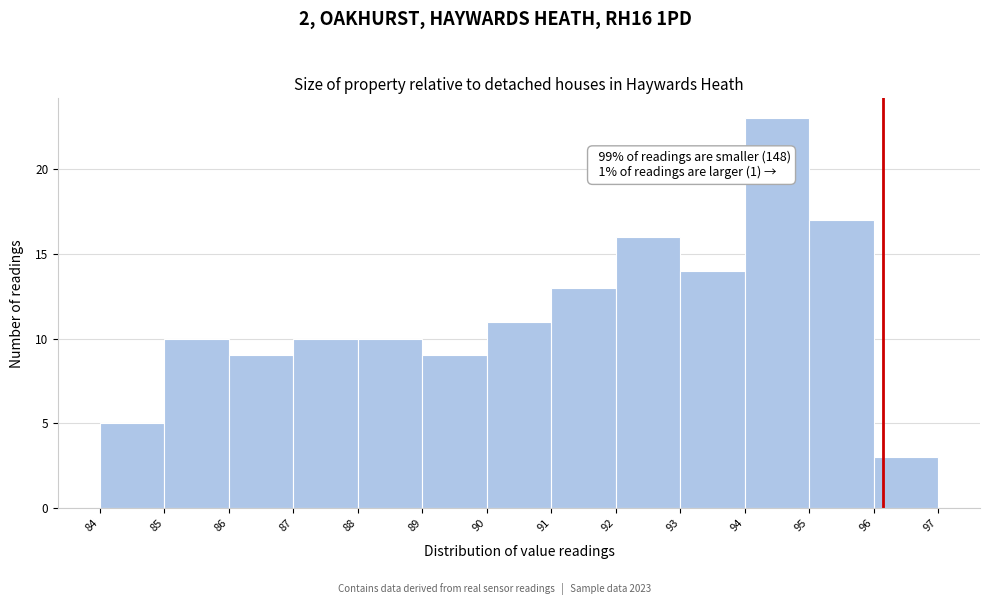

Over which range of the x-axis is the bar tallest?

94 to 95